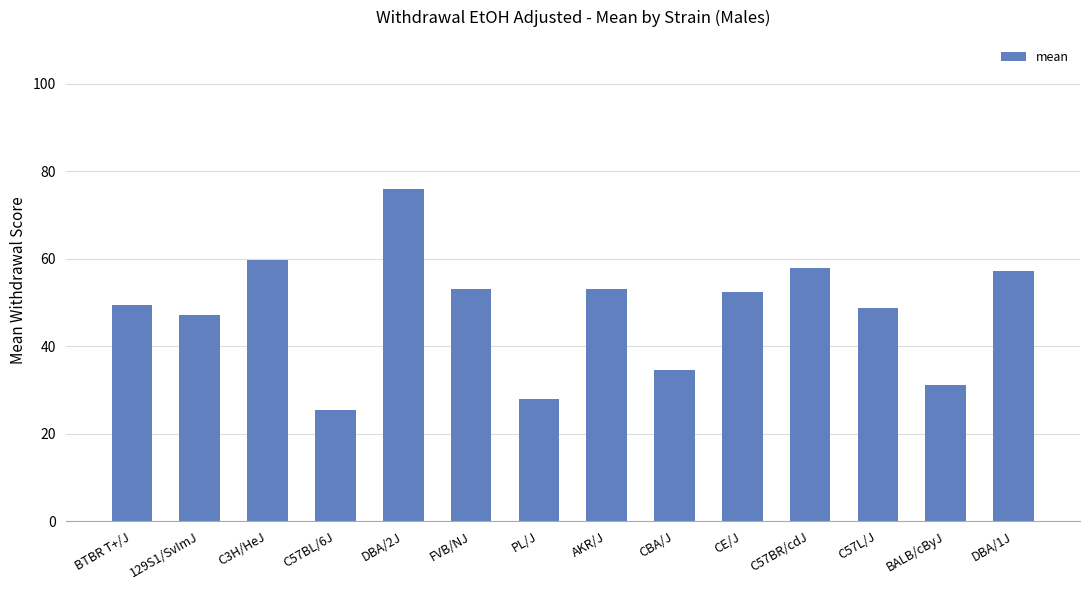

What is the sum of the values at C57L/J and FVB/NJ?

101.9